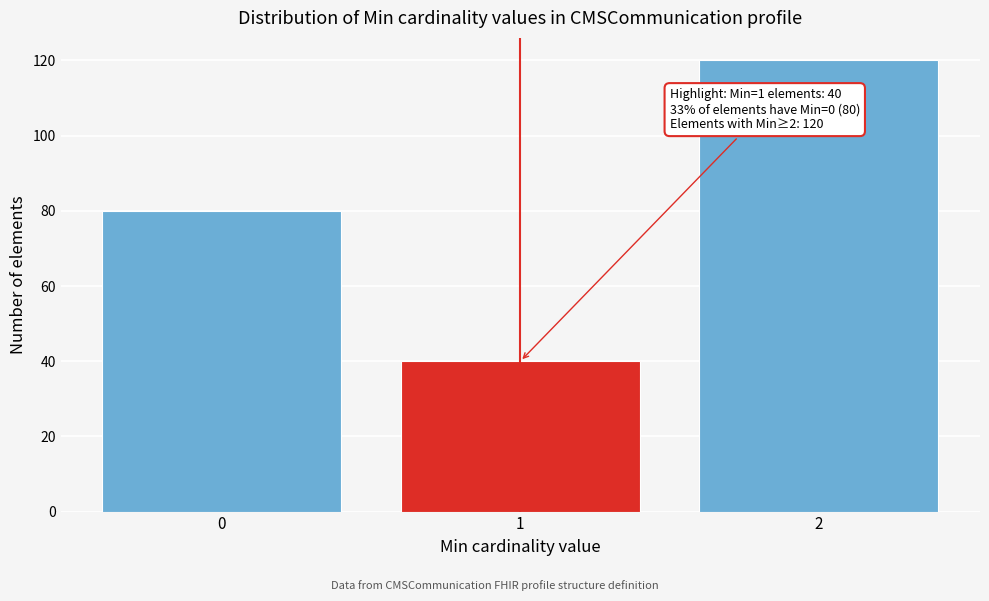

Reading right to left, list all the values displayed in this chart.

120	40	80